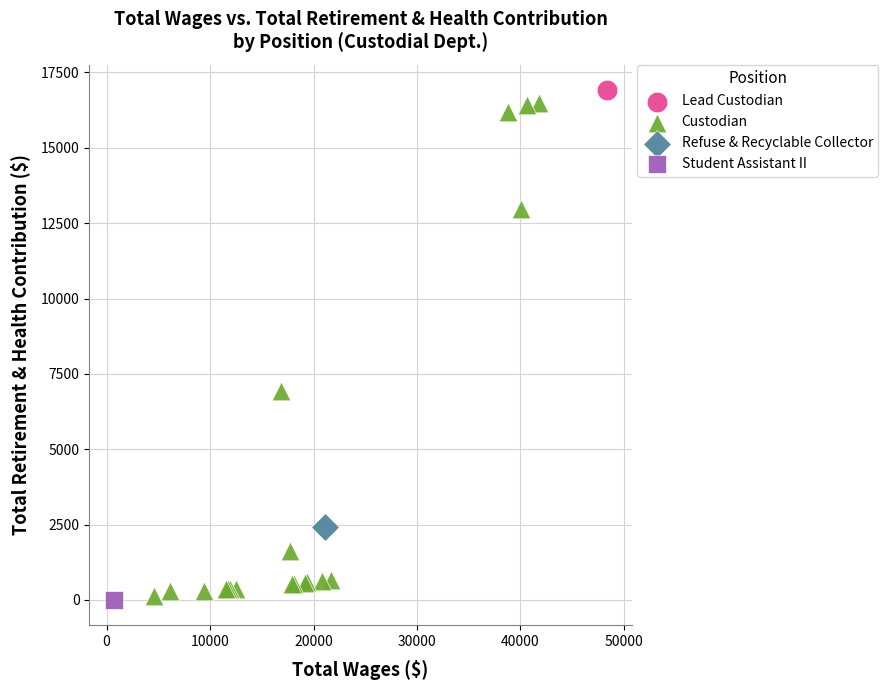

What are all the series names shown in the legend?

Lead Custodian, Custodian, Refuse & Recyclable Collector, Student Assistant II